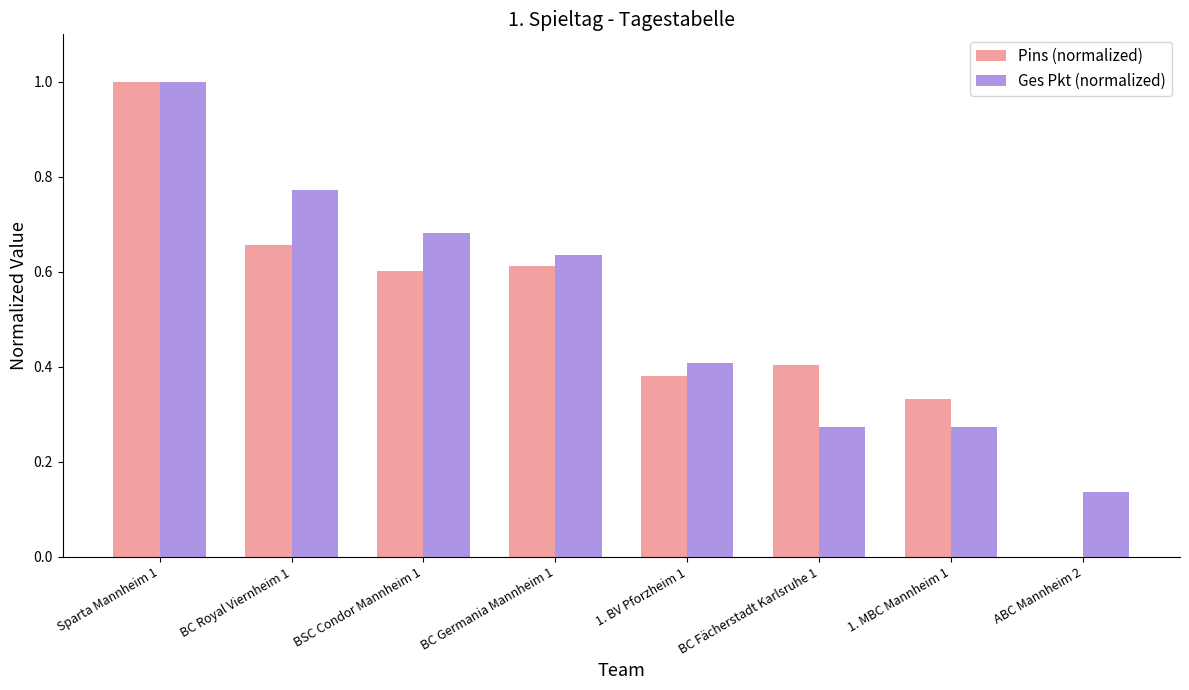

Which series has the widest spread of values?

Pins (normalized)